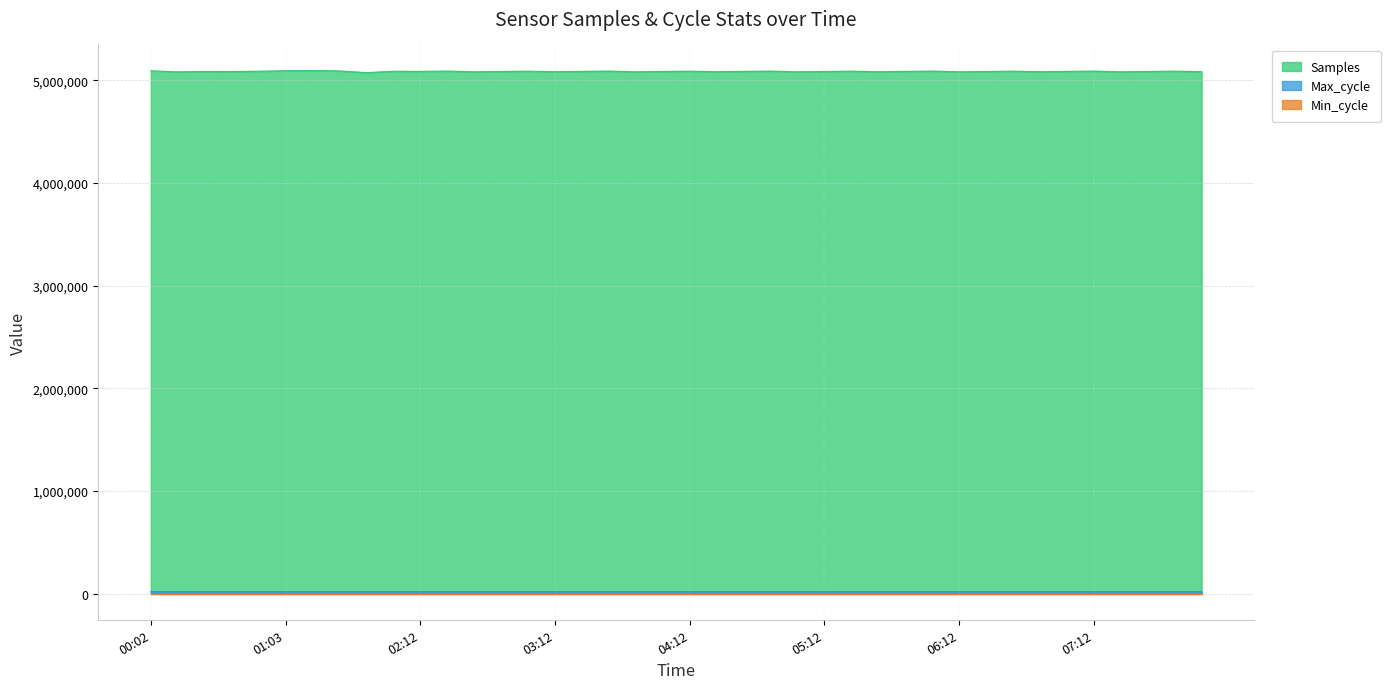

Which category has the lowest value in the Samples series?

01:37